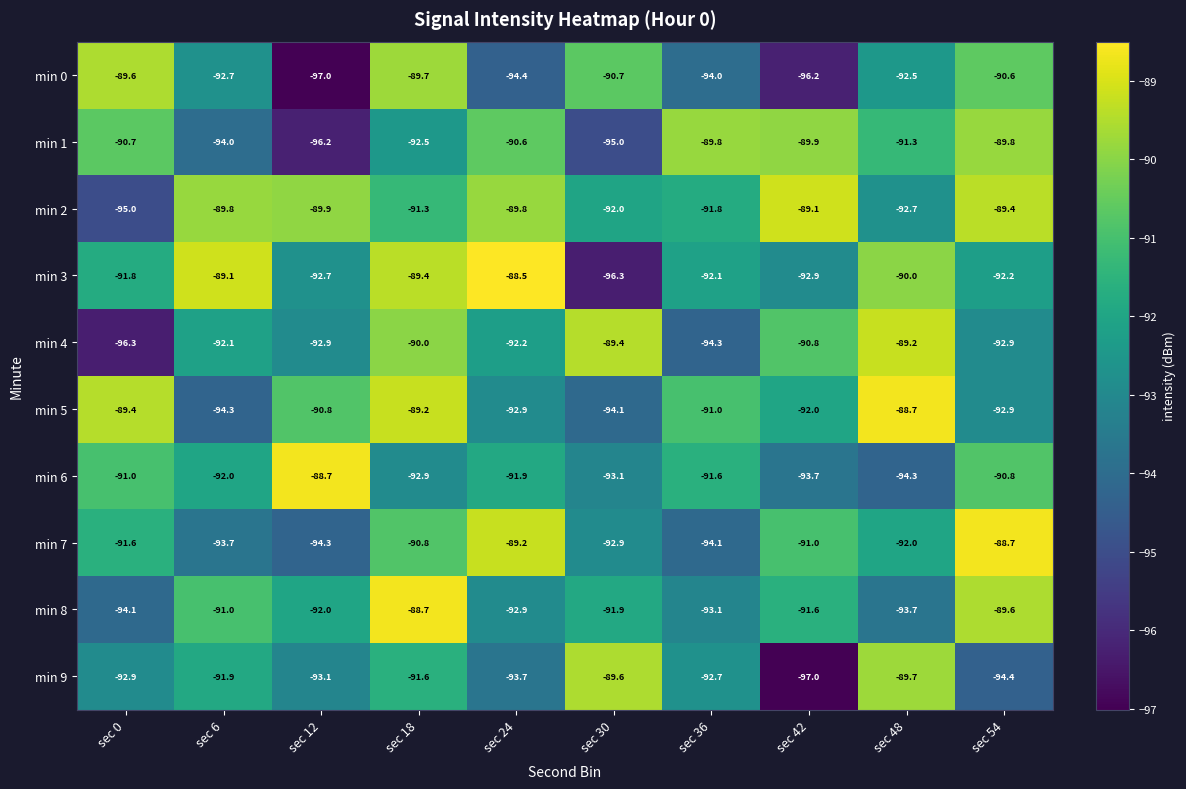

What is the sum of the min 4 values at sec 0 and sec 42?

-187.1